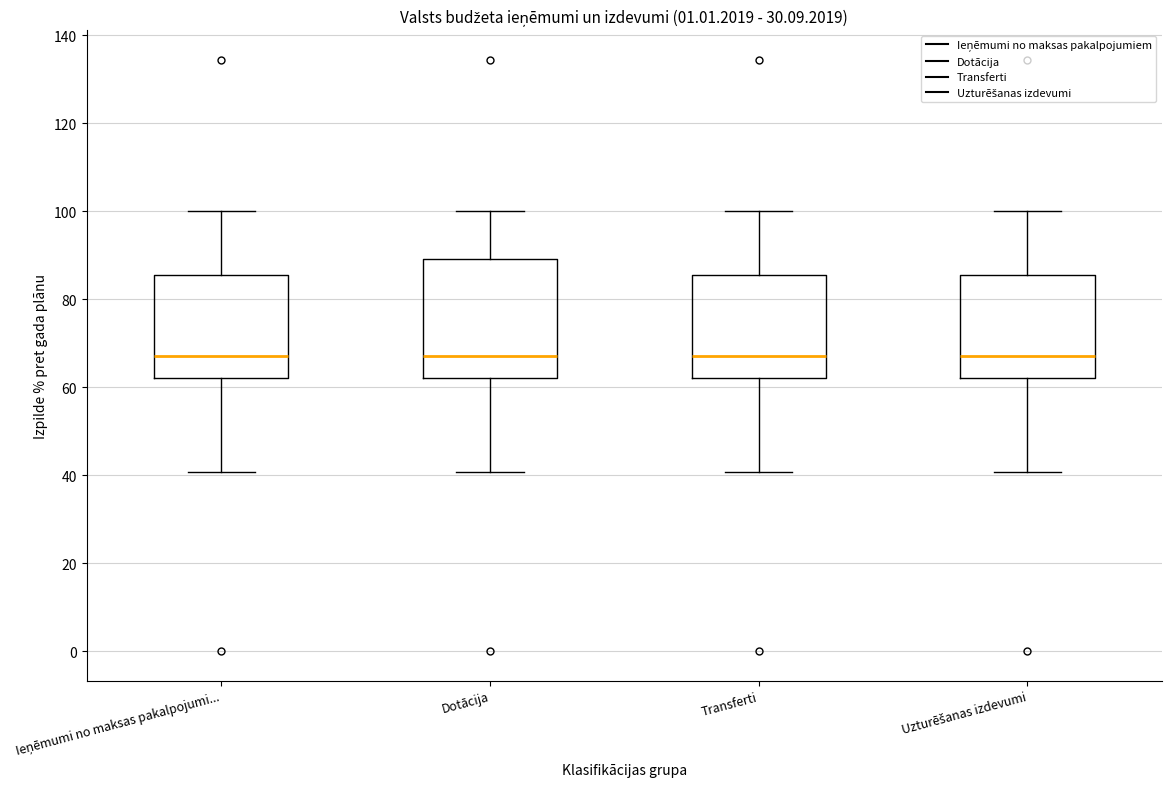

Reading left to right, read every box against the y-axis: the position of its median line, the range the box covers, and the ends of its whiskers. The values are not printed on the chart, so give them approximately, as read against the axis.

Ieņēmumi no maksas pakalpojumi...: median 68, box 62 to 86, whiskers 40 to 100
Dotācija: median 68, box 62 to 90, whiskers 40 to 100
Transferti: median 68, box 62 to 86, whiskers 40 to 100
Uzturēšanas izdevumi: median 68, box 62 to 86, whiskers 40 to 100